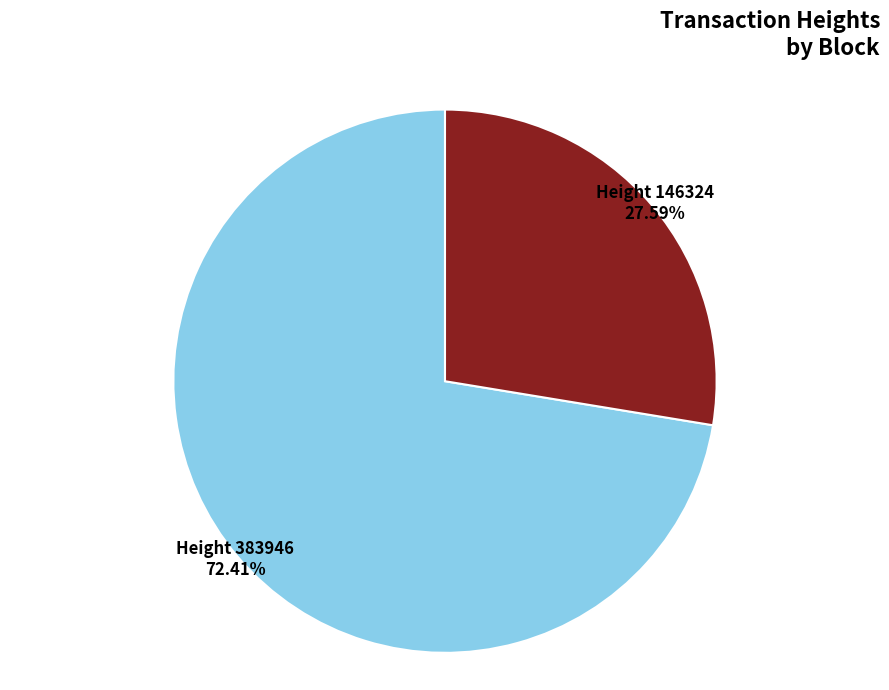

Is there a majority slice in this chart?

Yes